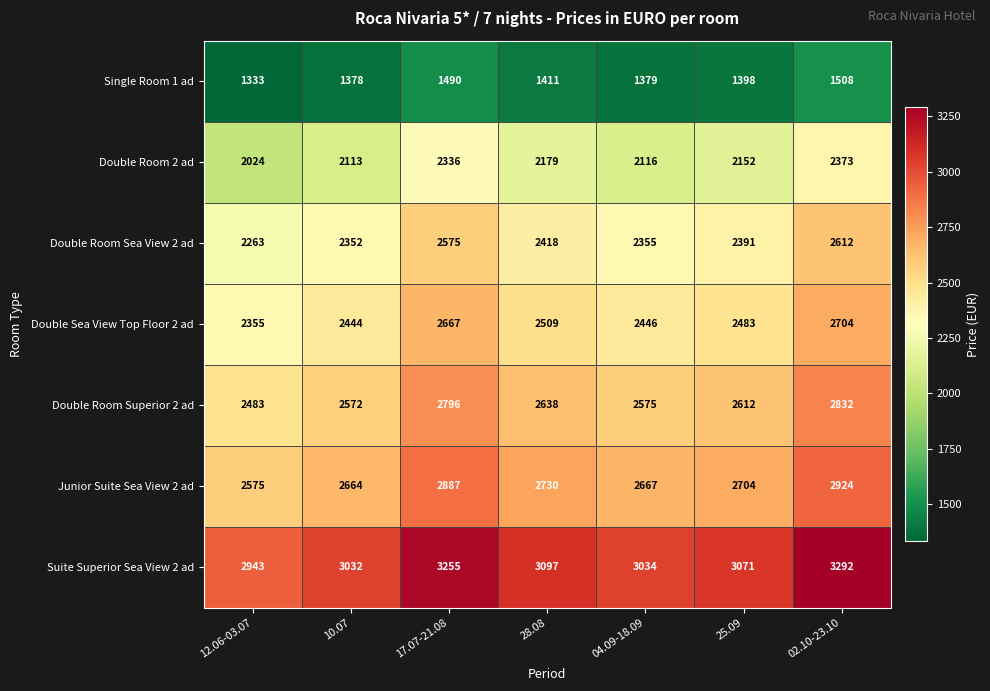

What is the spread (max minus min) of values at 04.09-18.09?

1655